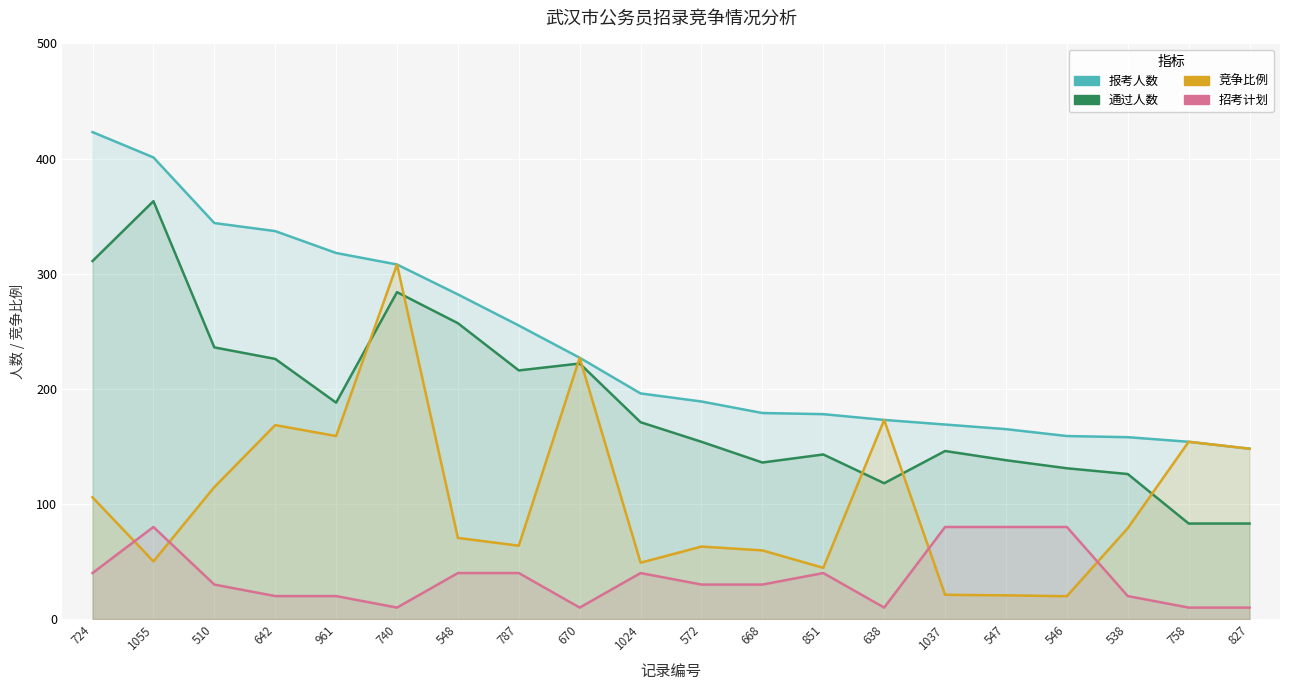

At which category does the chart reach its peak across all series?

724